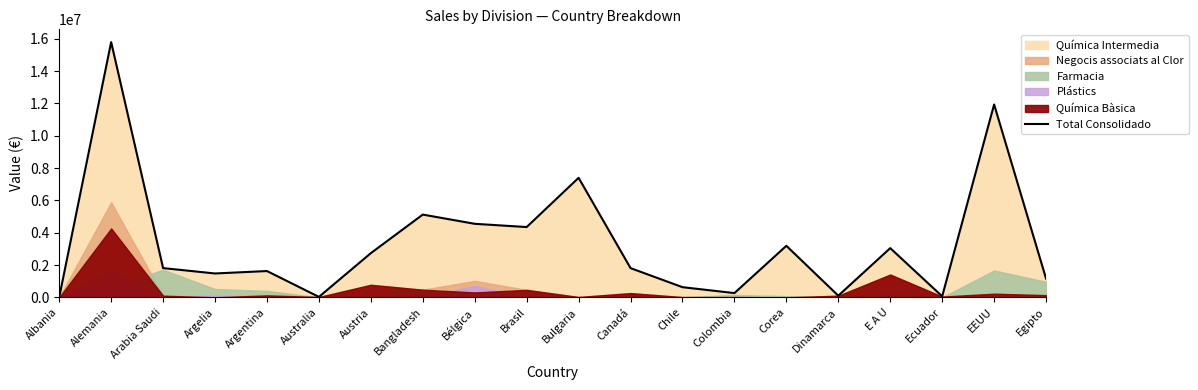

How many data points does each series have?

20